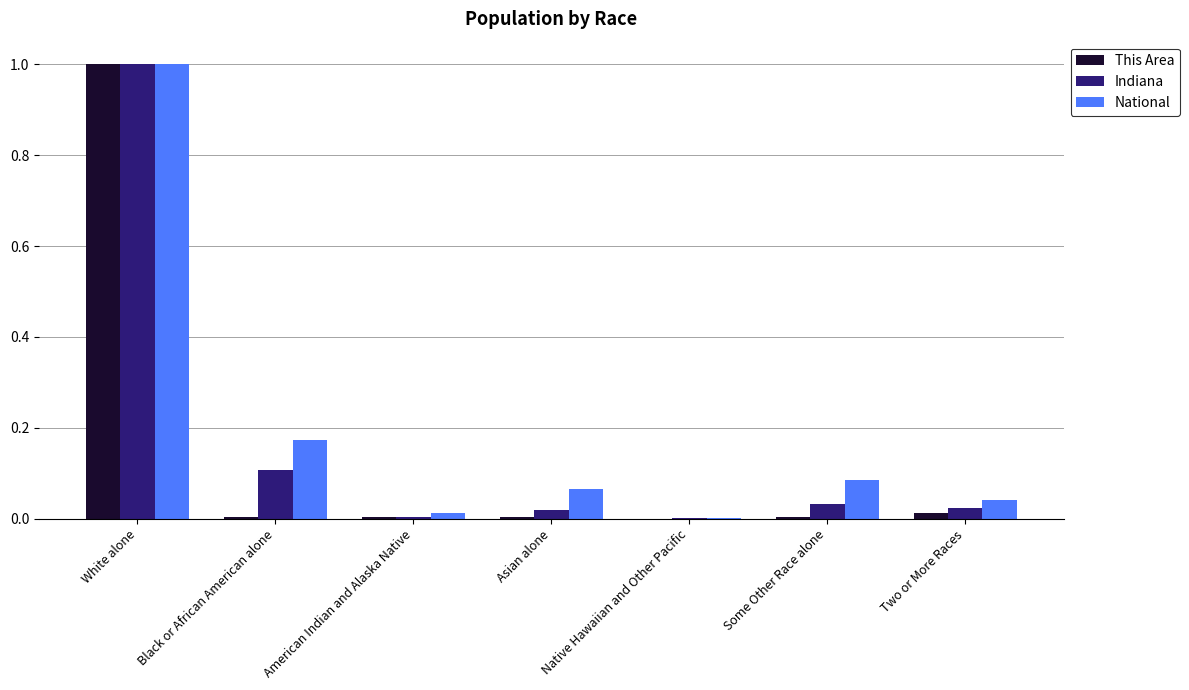

What is the sum of the Indiana values at White alone and American Indian and Alaska Native?

1.0